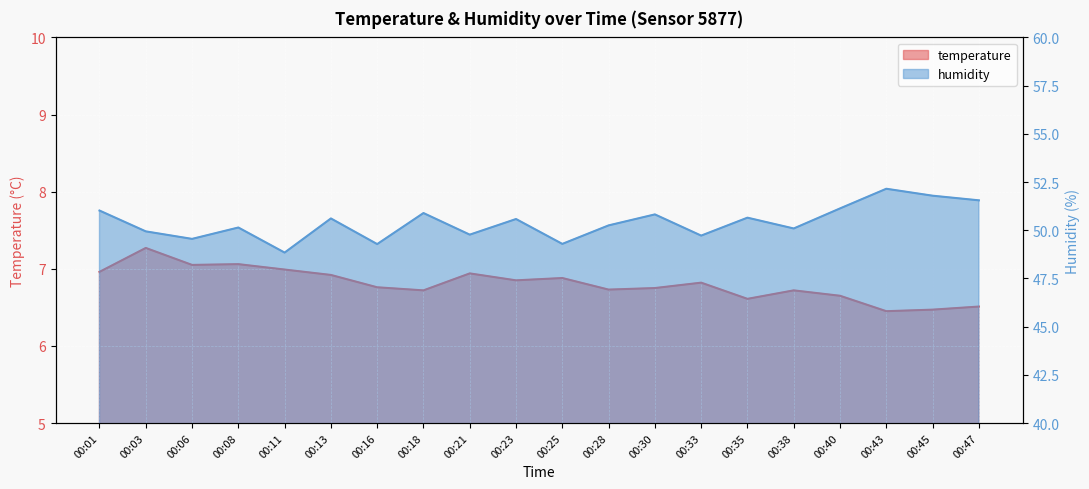

Where does the humidity series first go above 50?

00:01